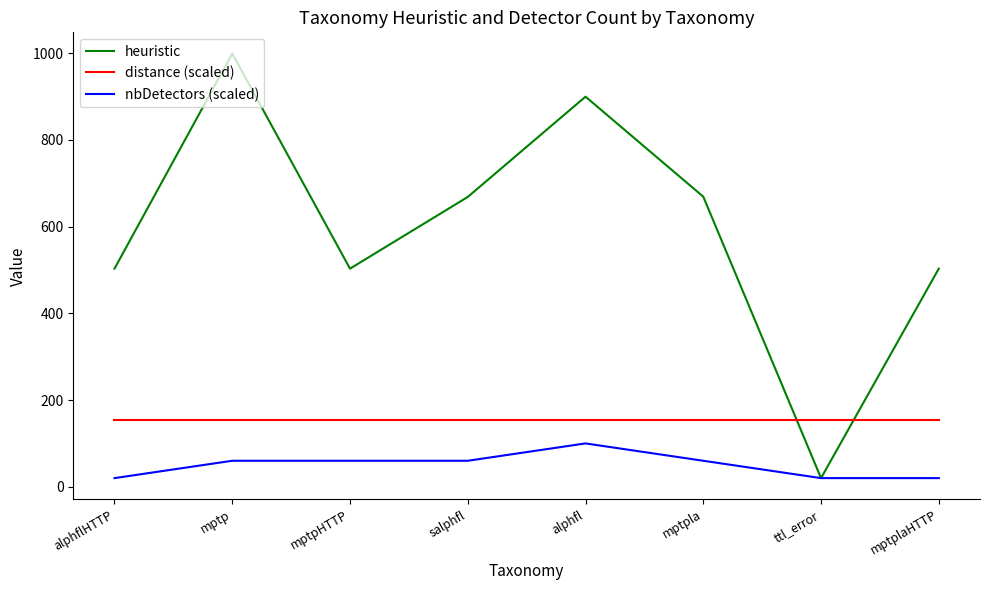

Rank the series at alphflHTTP from lowest to highest value.

nbDetectors (scaled), distance (scaled), heuristic